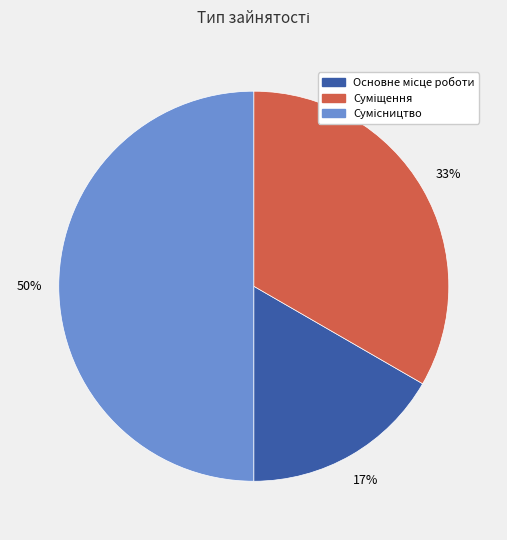

To the nearest percent, what is the average slice percentage?

33%